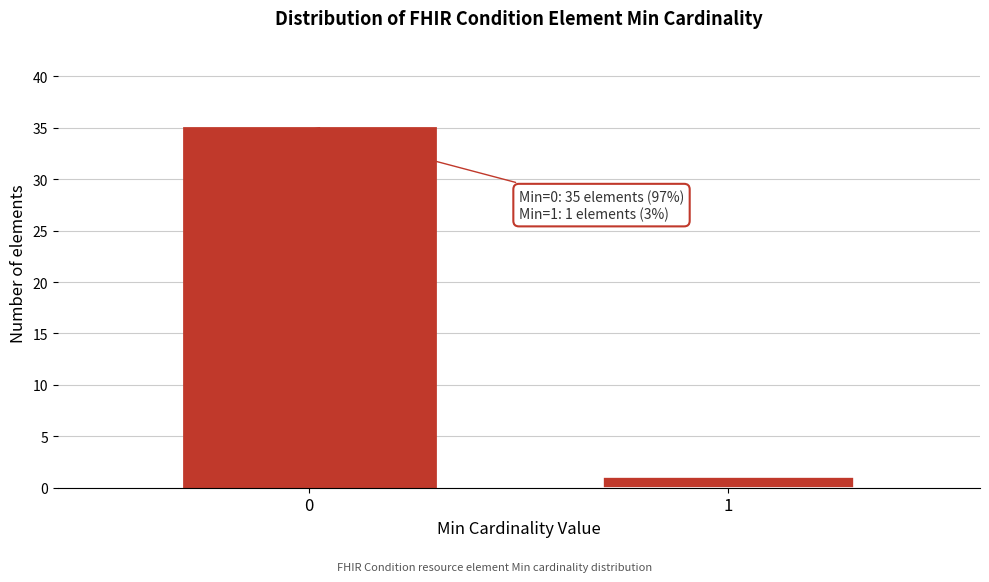

Reading left to right, list all the values displayed in this chart.

0=35	1=1